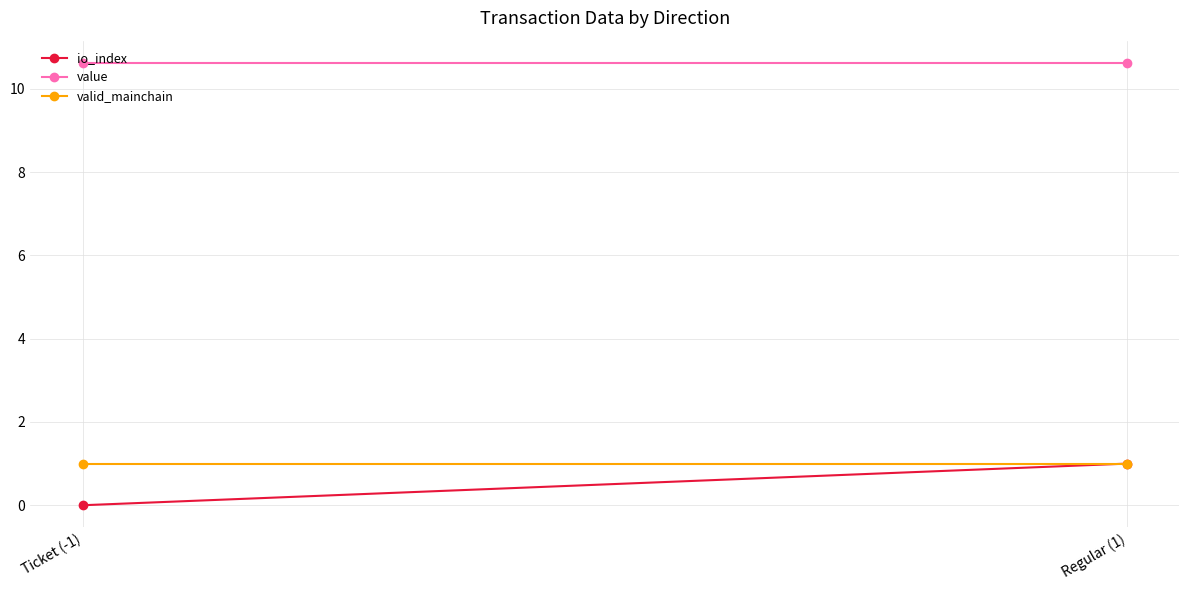

At which category is the sum across all series the highest?

Regular (1)